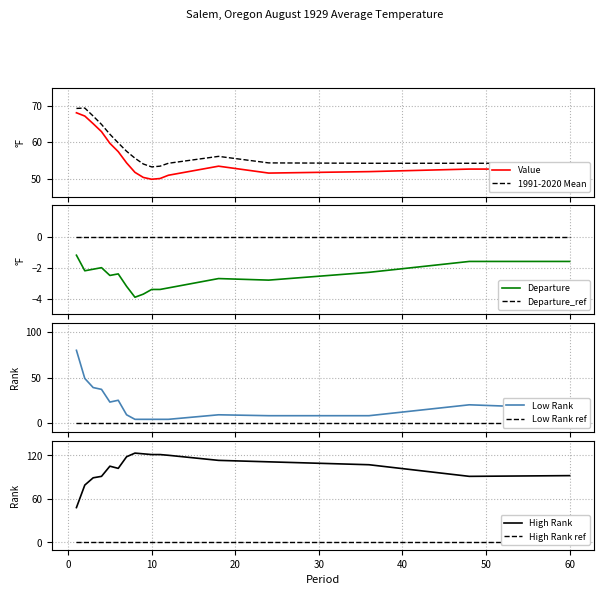

At which category does Value reach its first local valley?

10